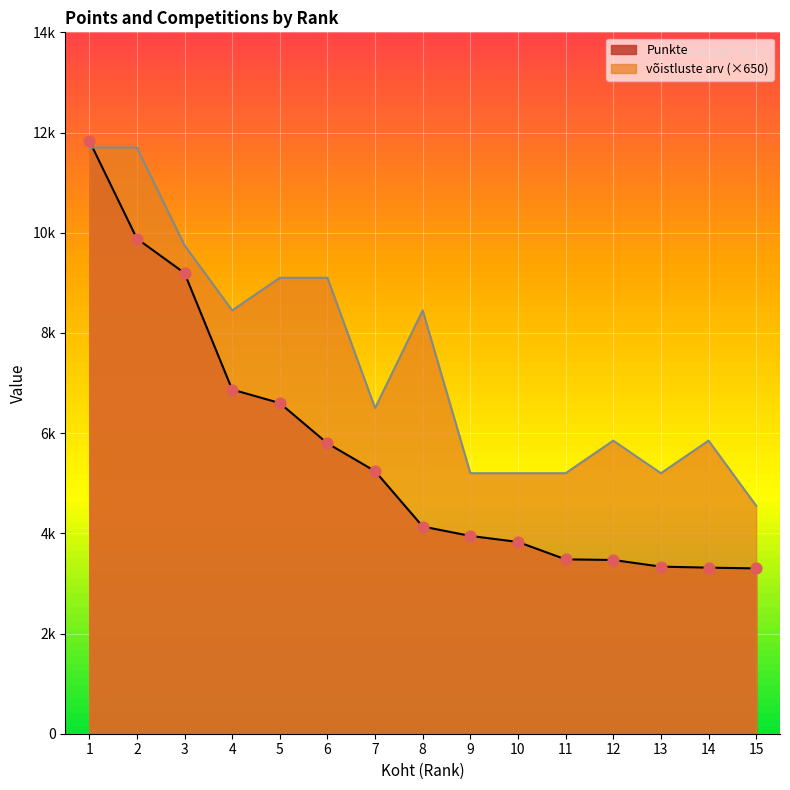

At which category is the sum across all series the highest?

1